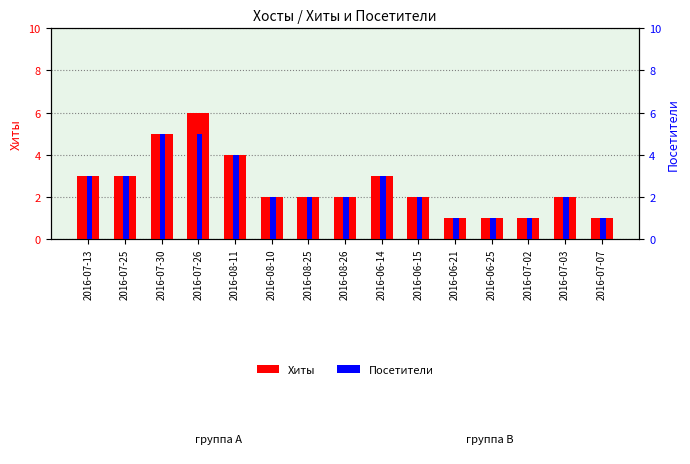

How many data points in Посетители are less than 2?

4